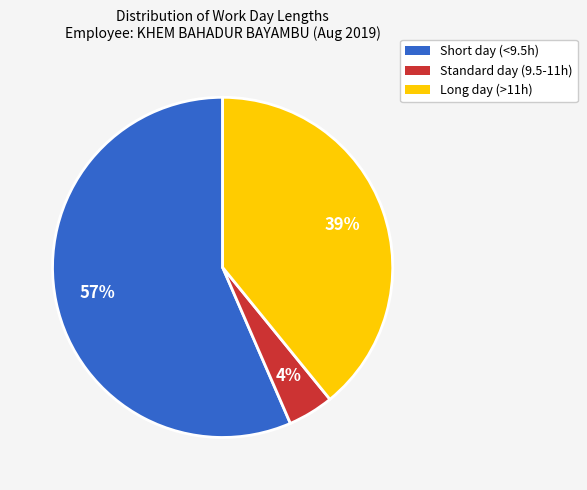

To the nearest percent, what portion does Long day (>11h) represent?

39%